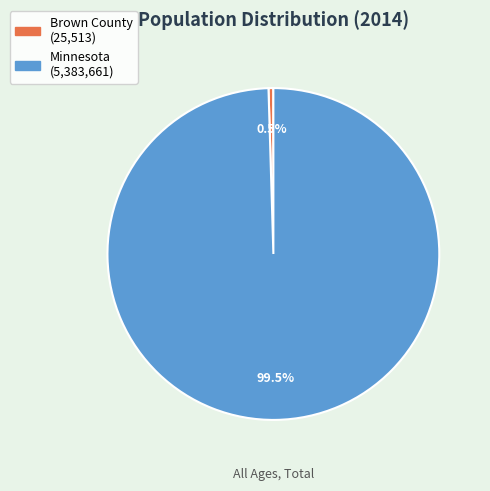

Combined, what portion of the pie is Minnesota and Brown County?

100.0%